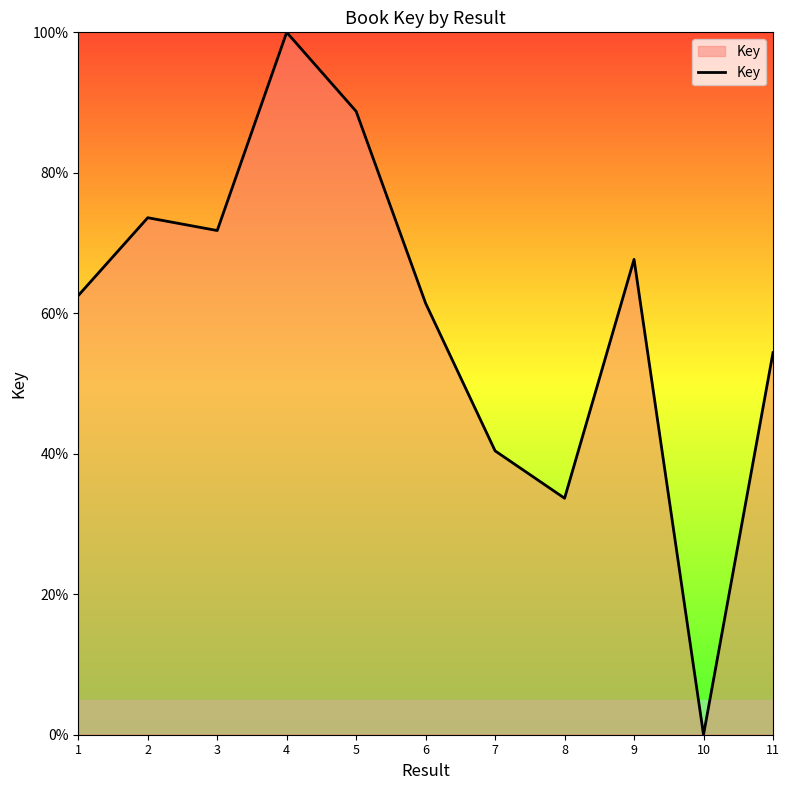

At which category does the data reach its first local valley?

3